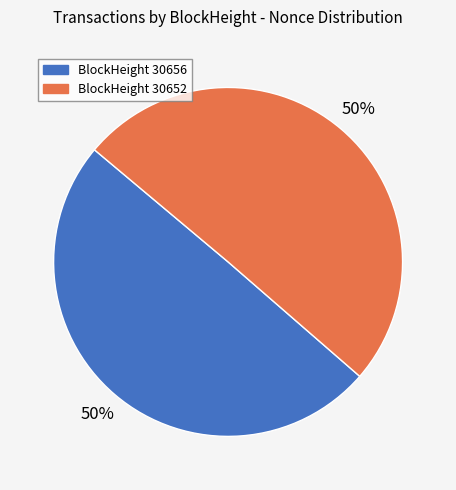

To the nearest percent, what is the average slice percentage?

50%